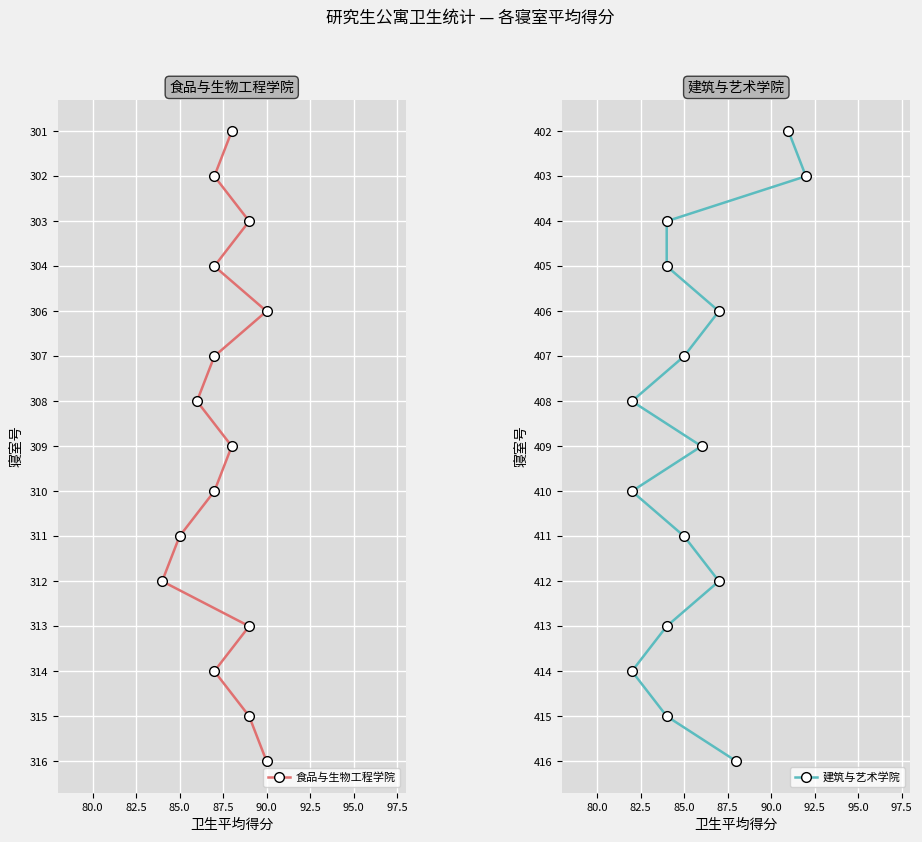

Does the chart display data point markers on the line(s)?

Yes